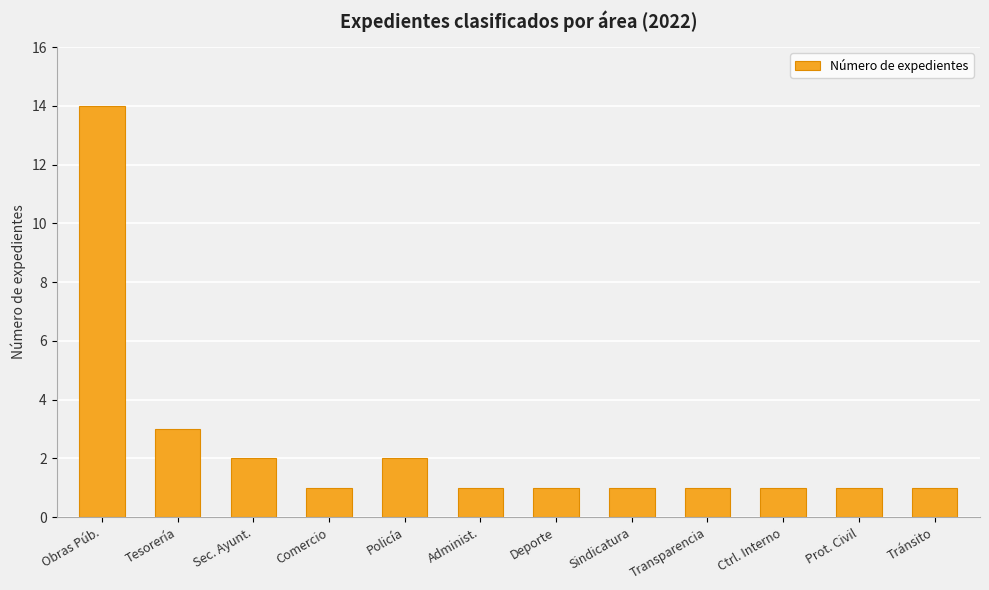

What is the difference between the maximum and minimum values?

13